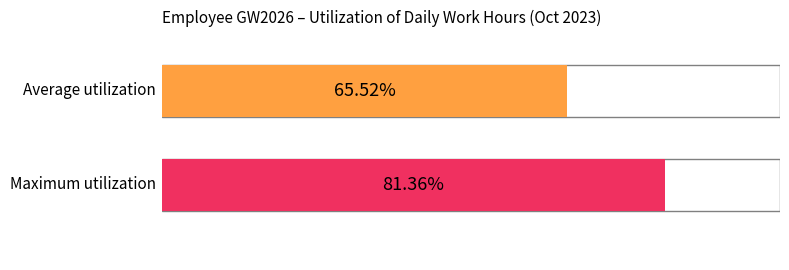

Between 5 and 24, which series saw the biggest shift?

Average utilization